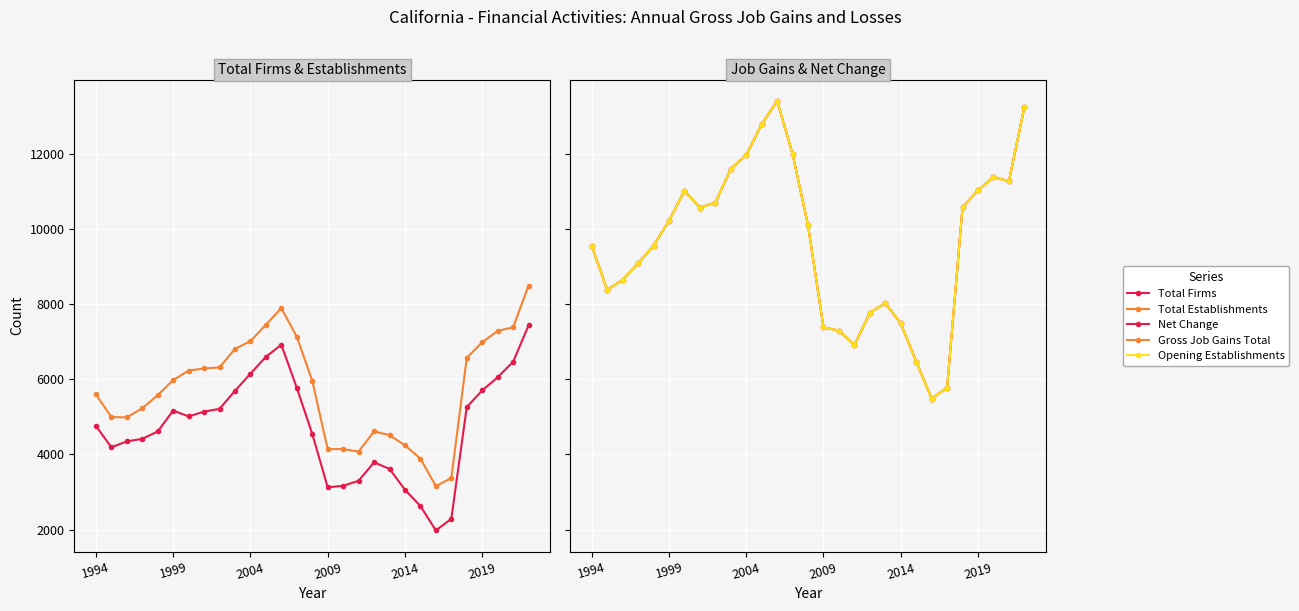

Which series has the largest range (max minus min)?

Net Change